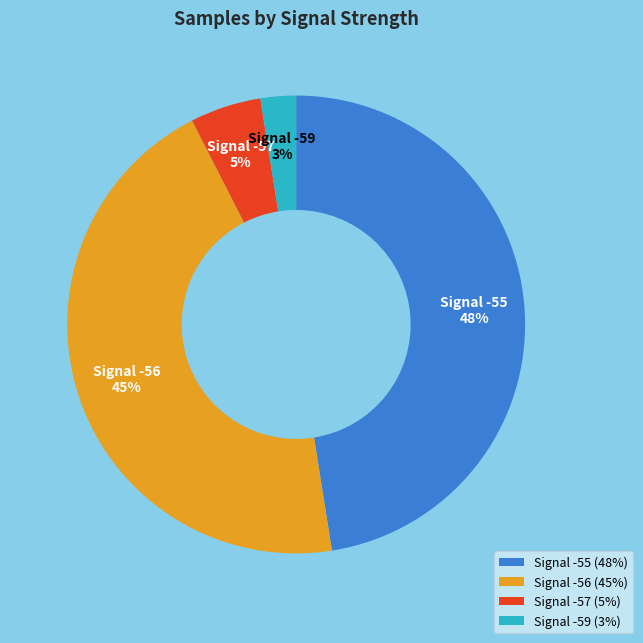

Is there any slice that represents more than half of the pie?

No